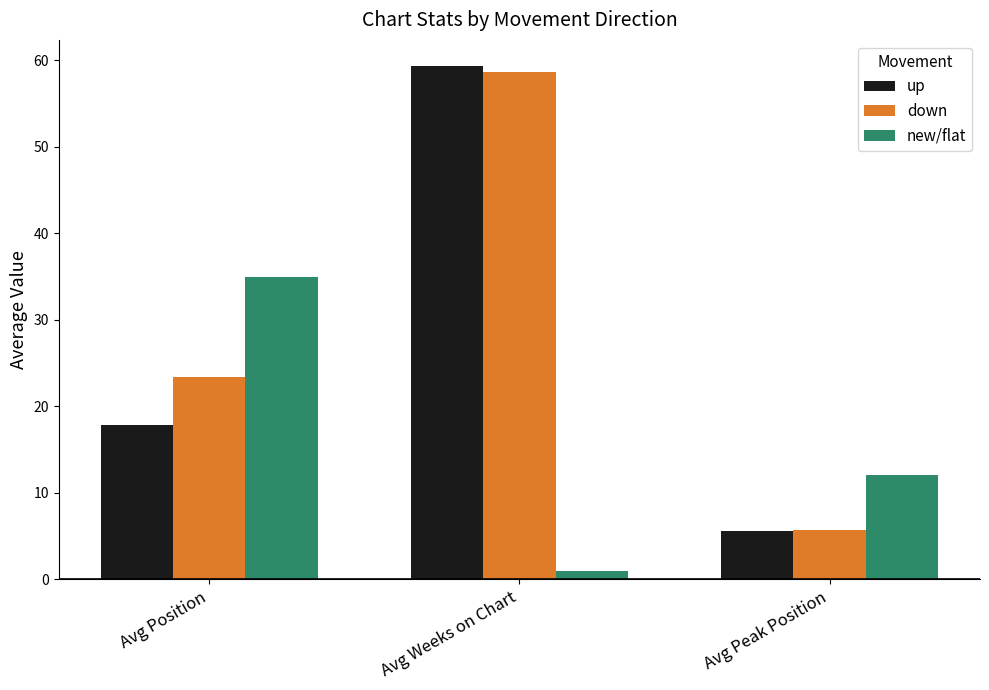

What position from the right is Avg Peak Position?

1